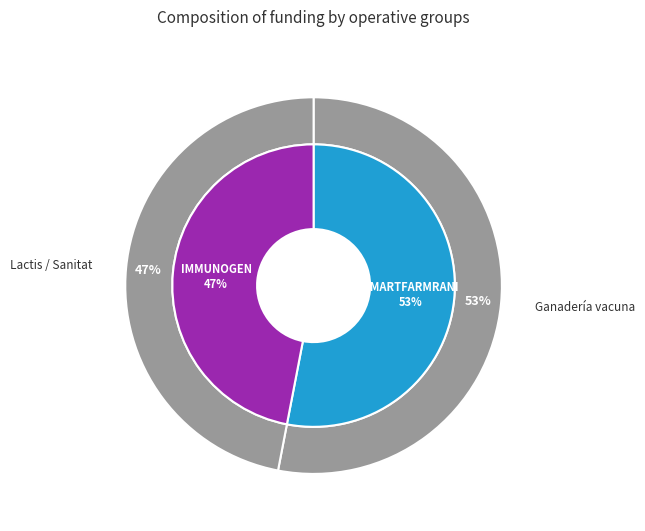

Between IMMUNOGEN and SMARTFARMRANI, which is larger?

SMARTFARMRANI